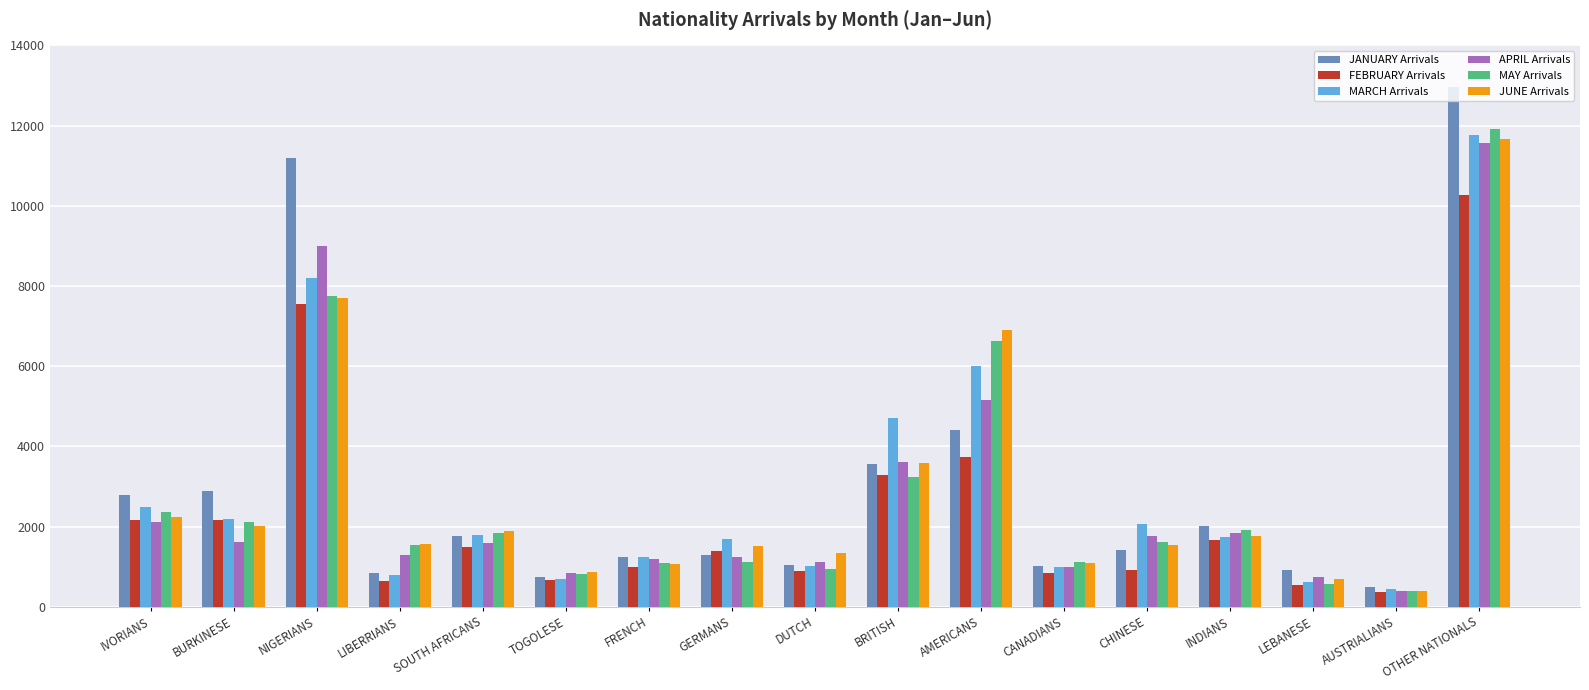

What is the total value across all series at INDIANS?

10894